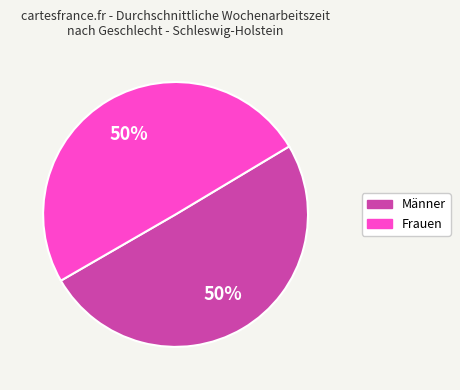

To the nearest percent, what percentage of the pie is Frauen?

50%